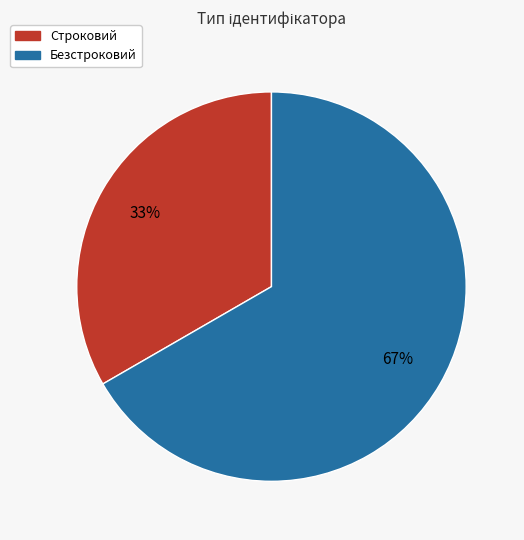

Is there a majority slice in this chart?

Yes